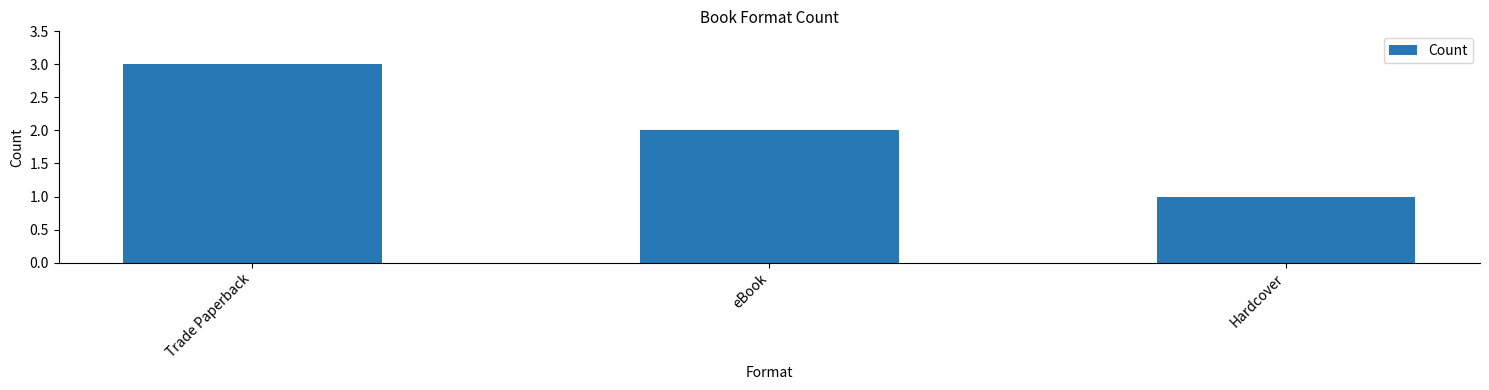

How many bars are there in total?

3